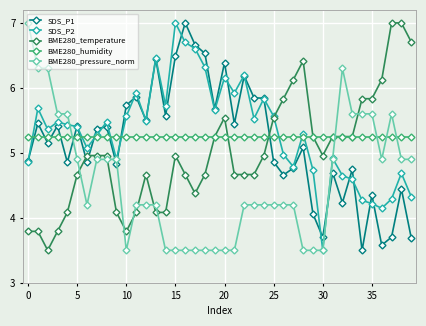

At how many categories does at least one series exceed 6?

17